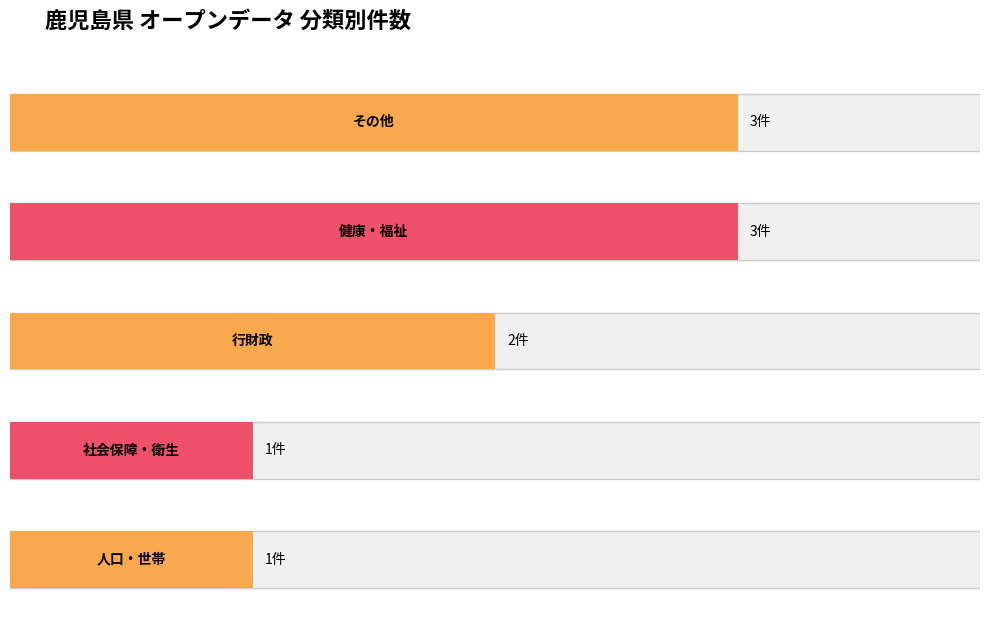

What is the value of the 5th bar from the left?

1